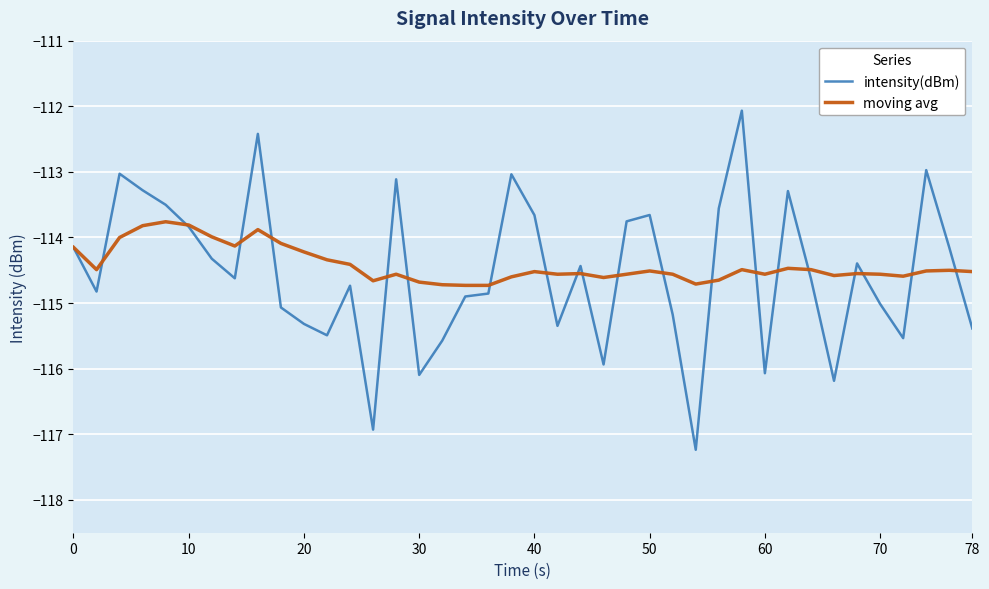

What is the highest value of the intensity(dBm) series?

-112.1